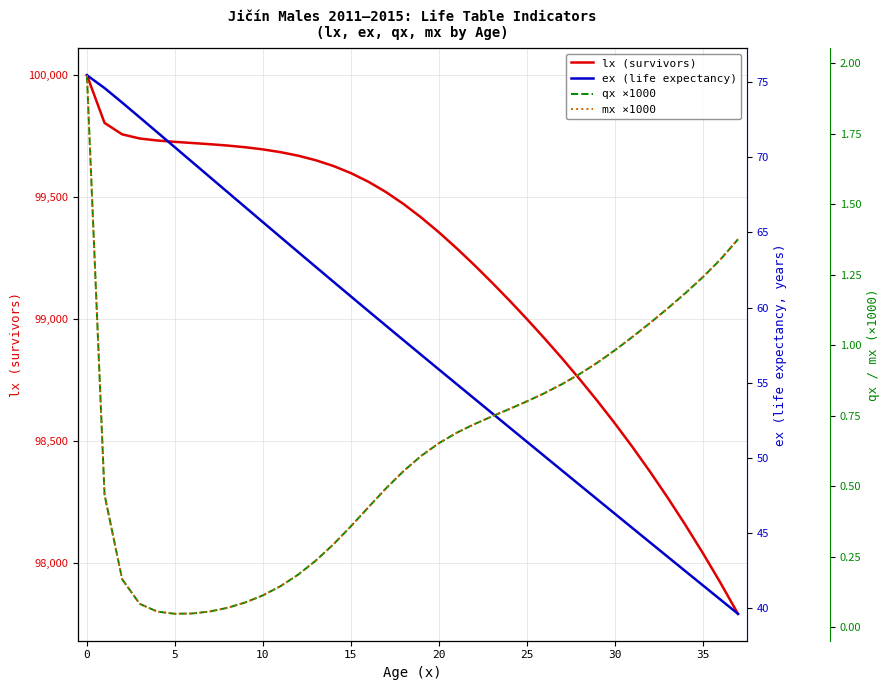

True or false: ex (life expectancy) and qx ×1000 cross at least once.

False